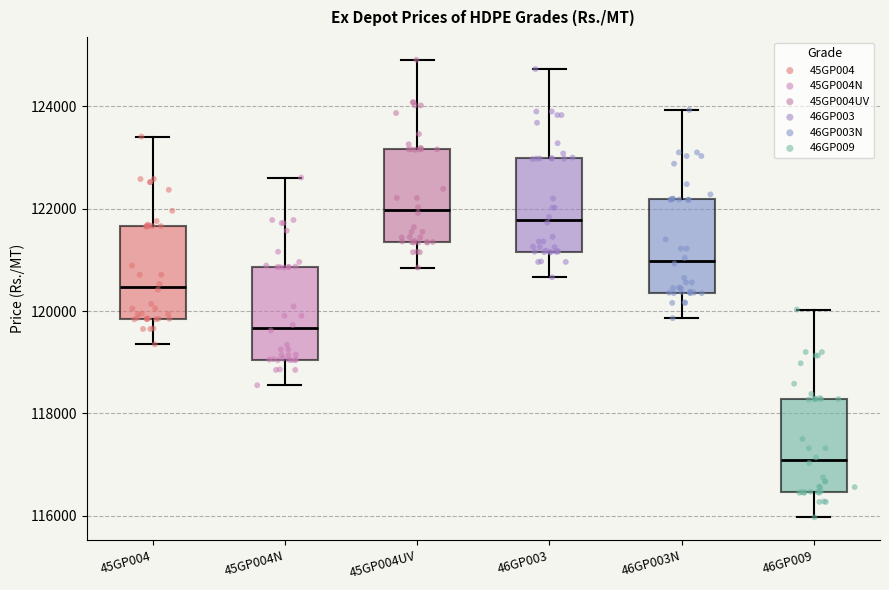

Where does the median line of the box for 45GP004UV sit on the y-axis? The values are not printed on the chart, so give them approximately, as read against the axis.

122000